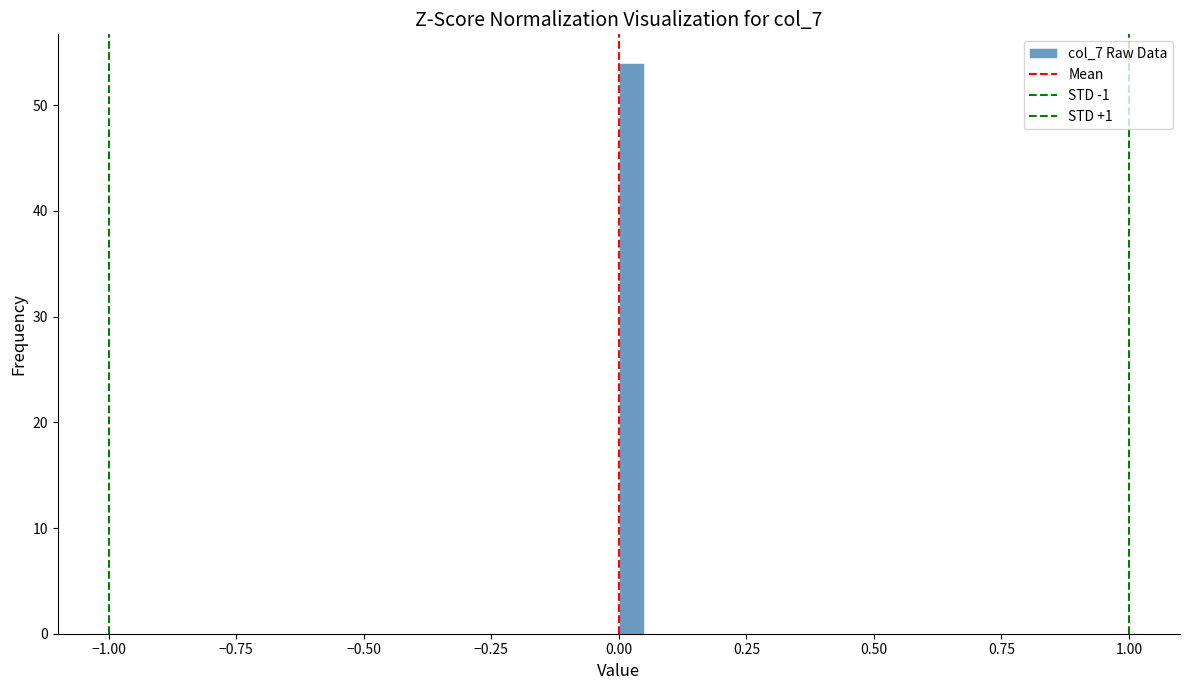

Read against the x-axis, roughly where is the centre of the tallest bar?

0.05